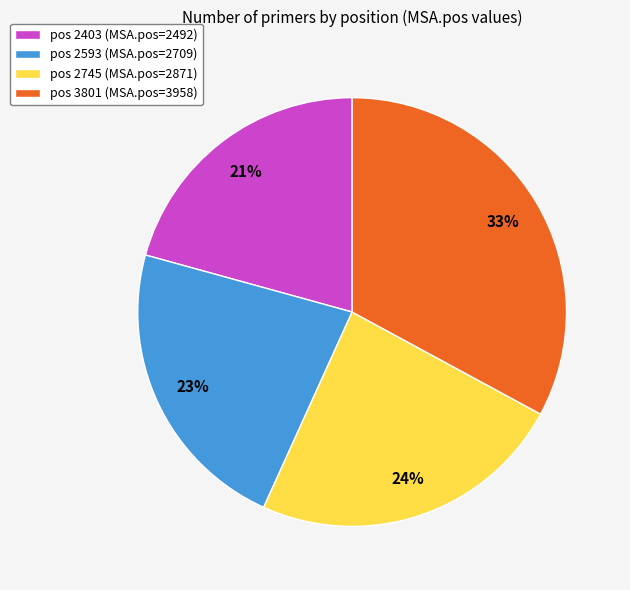

How many segments does this pie chart have?

4